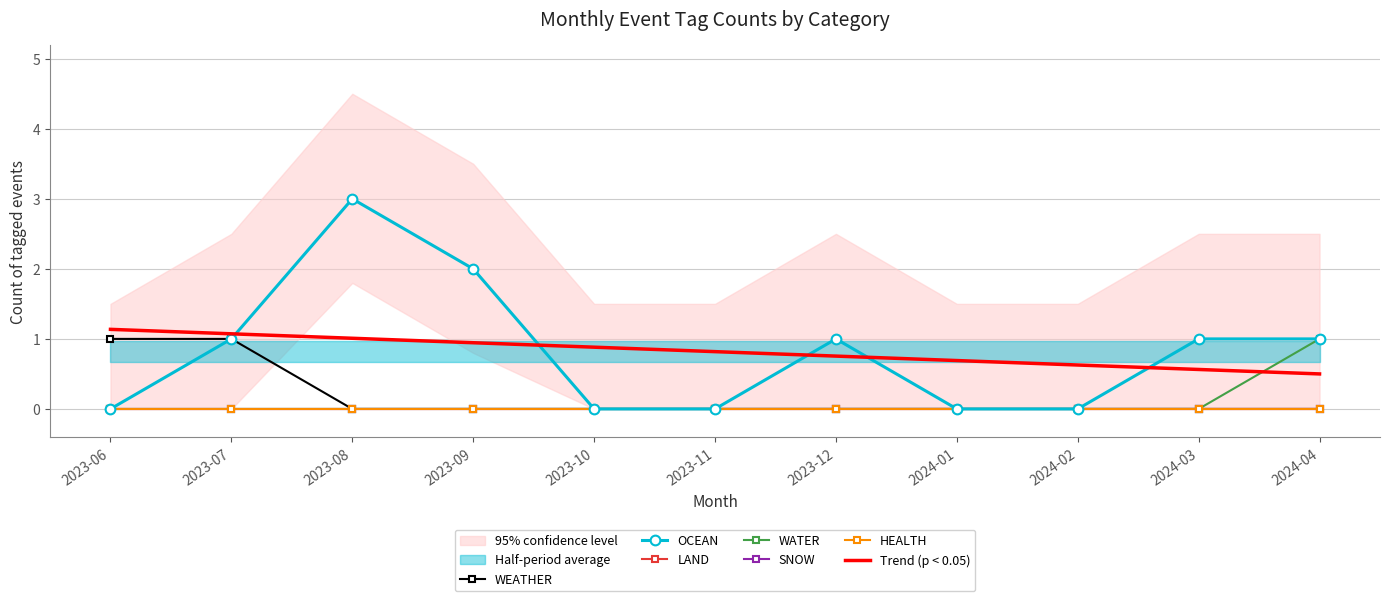

True or false: WEATHER and OCEAN cross at least once.

False